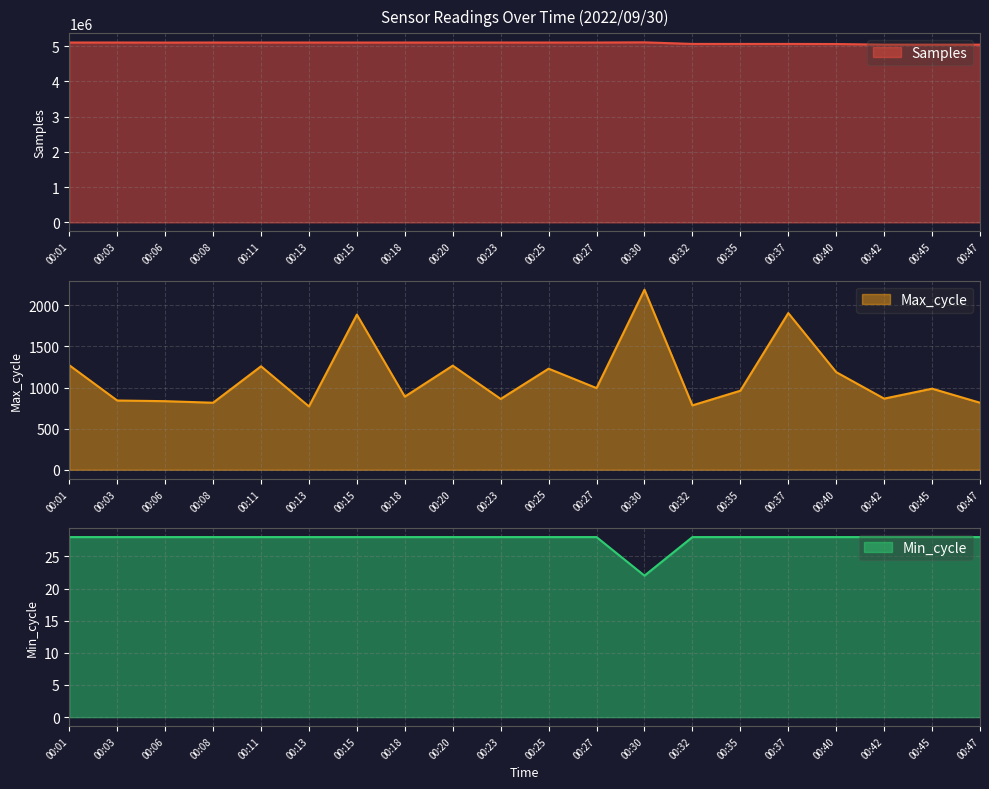

What is the value of the Max_cycle point at the 1st from the left?

1271